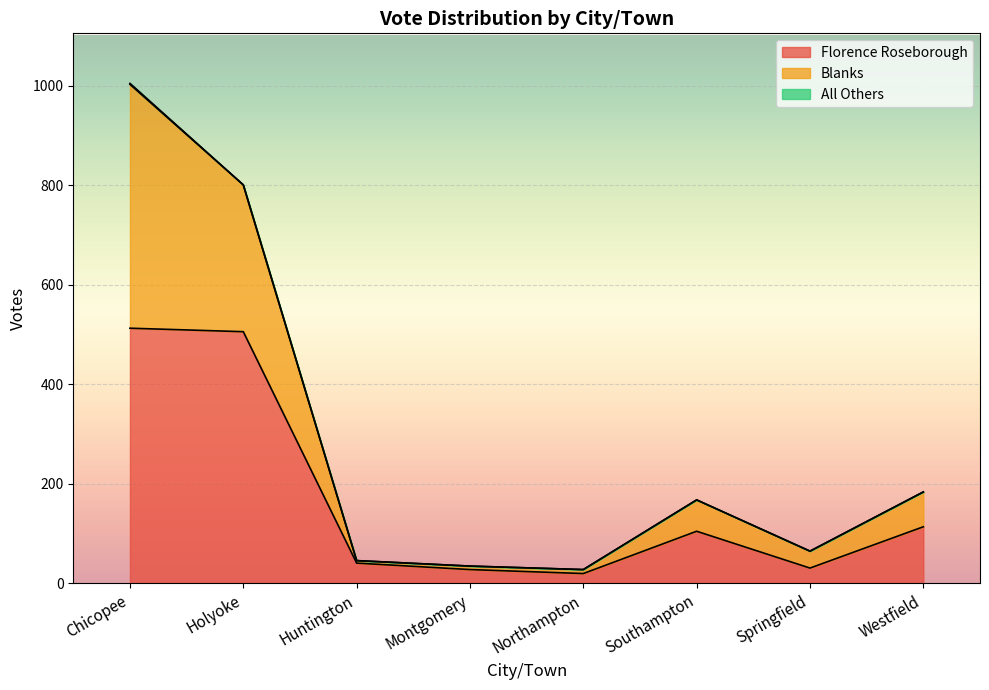

Is it true that Florence Roseborough equals 506 at Holyoke?

True